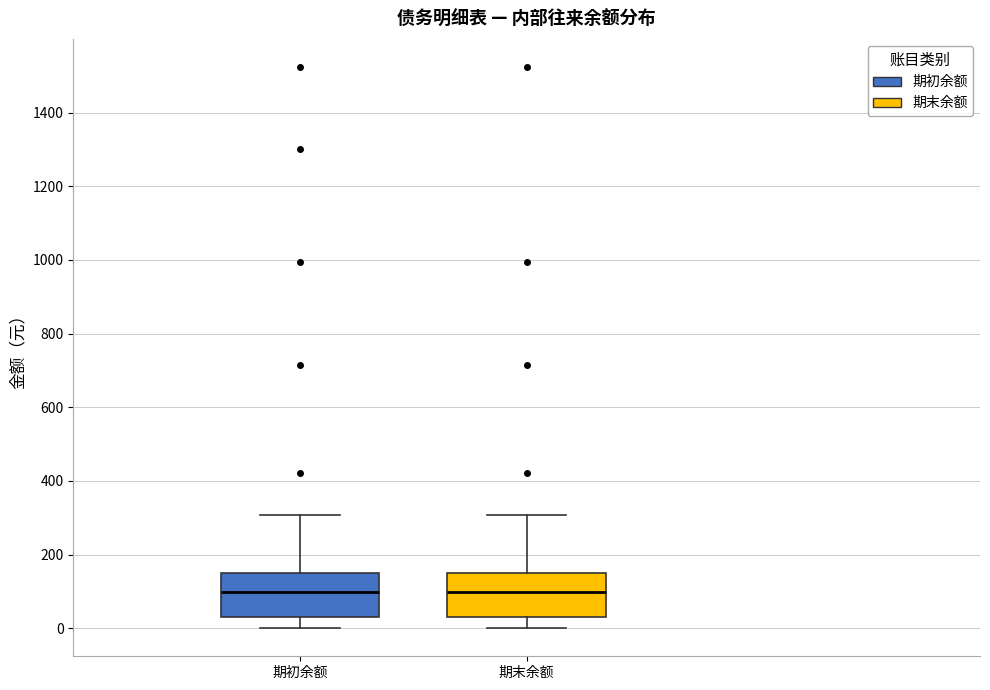

Reading left to right, transcribe this box plot: for each box, give where its median line is, the range the box spans, and where its two whiskers end, as read against the y-axis. The values are not printed on the chart, so give them approximately, as read against the axis.

期初余额: median 100, box 40 to 140, whiskers 0 to 300
期末余额: median 100, box 40 to 140, whiskers 0 to 300